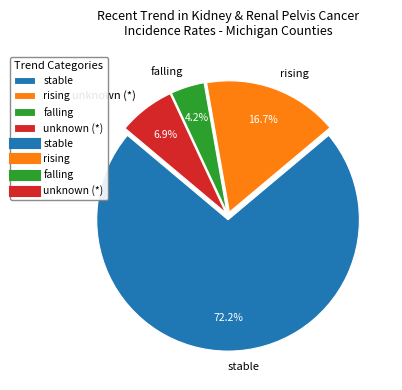

What percentage is the rising slice, to the nearest percent?

17%